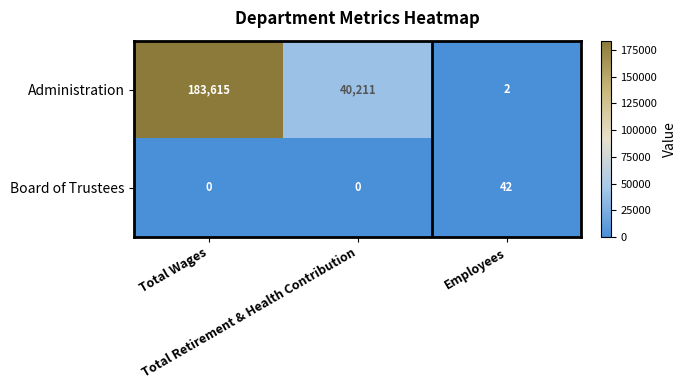

At how many categories does at least one series exceed 23316?

2